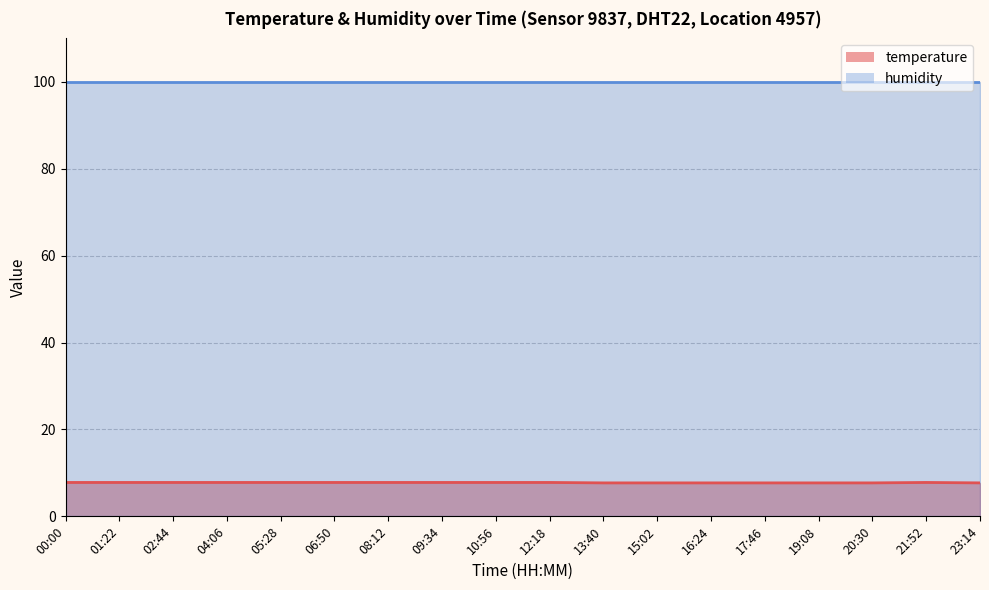

Which series changed the most between 01:22 and 23:14?

temperature